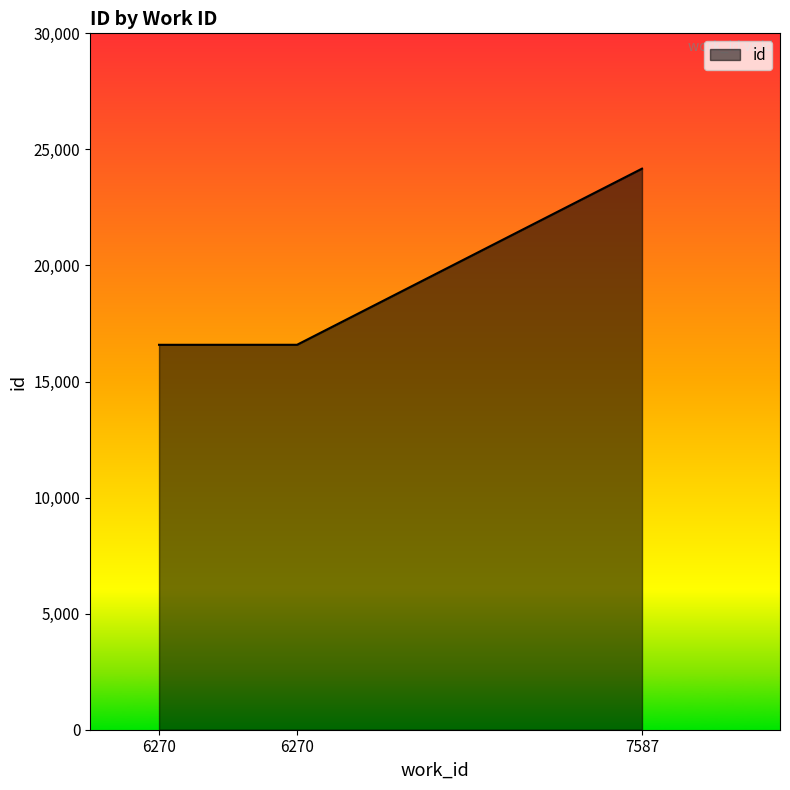

Is this an area chart (filled region under the line)?

Yes